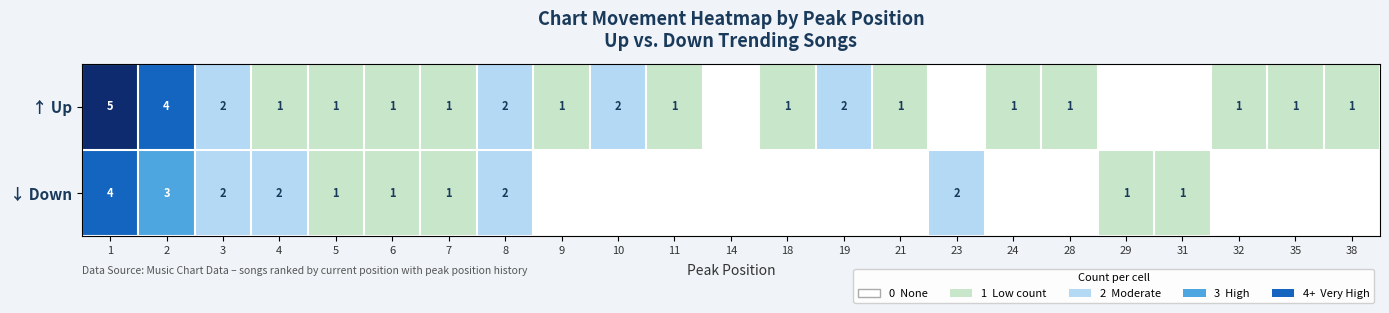

Is the value of ↑ Up at 1 greater than the value of ↓ Down at 1?

Yes